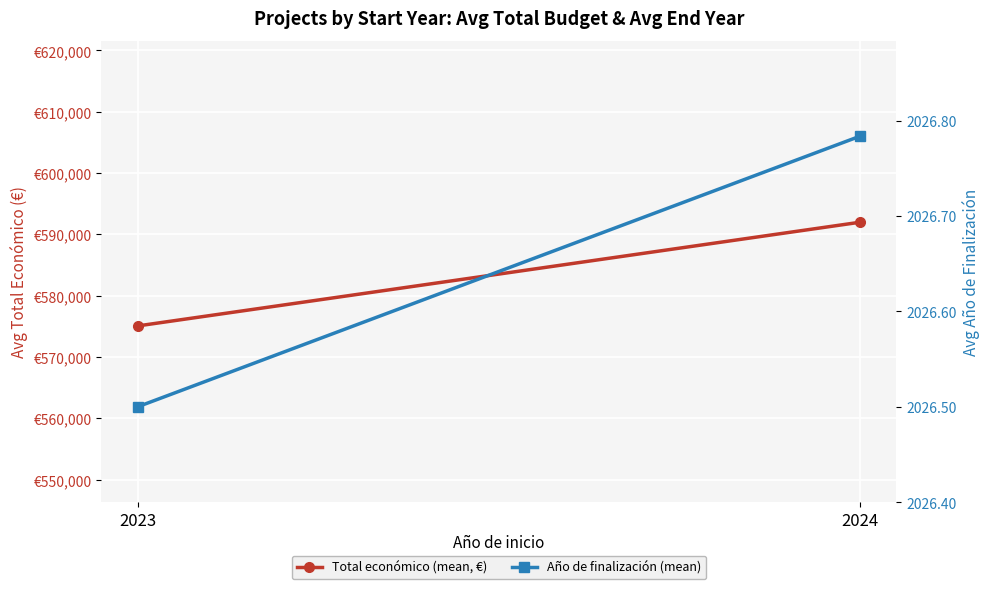

Reading left to right, list all the values displayed in this chart.

Total económico (mean, €): 575052.5	591974.4
Año de finalización (mean): 2026.5	2026.8